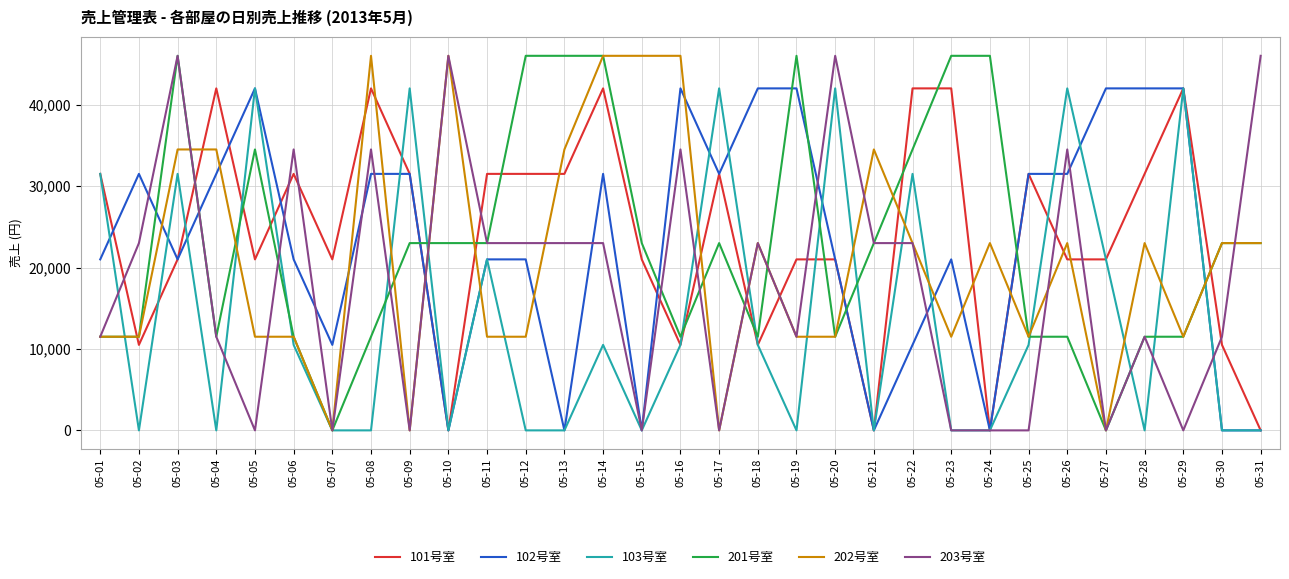

What is the sum of all 102号室 values?

714000